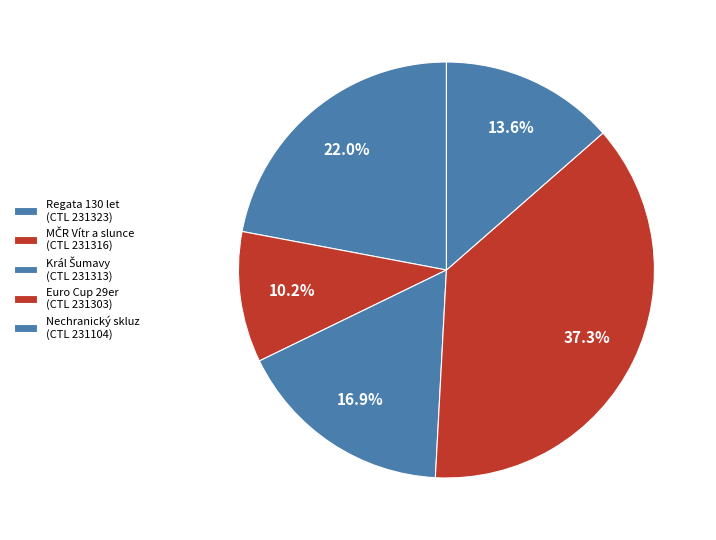

Count the number of slices in the pie.

5